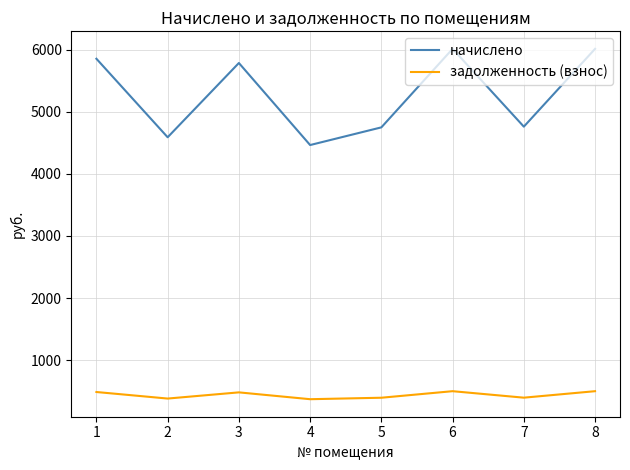

Rank the series by their average value, from lowest to highest.

задолженность (взнос), начислено